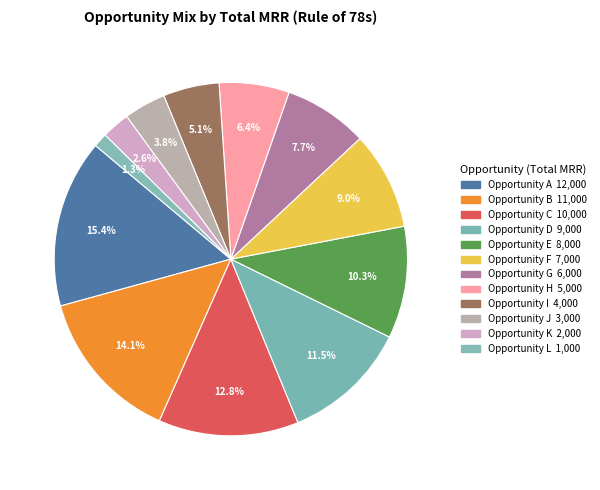

To the nearest percent, what is the combined percentage of Opportunity I and Opportunity D?

17%